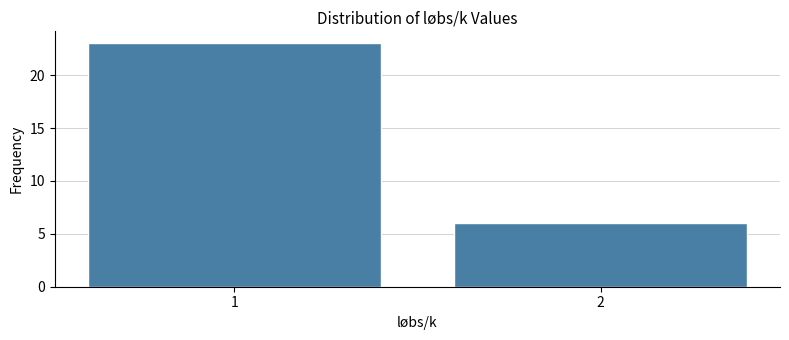

Reading right to left, extract all data points from this chart.

6	23